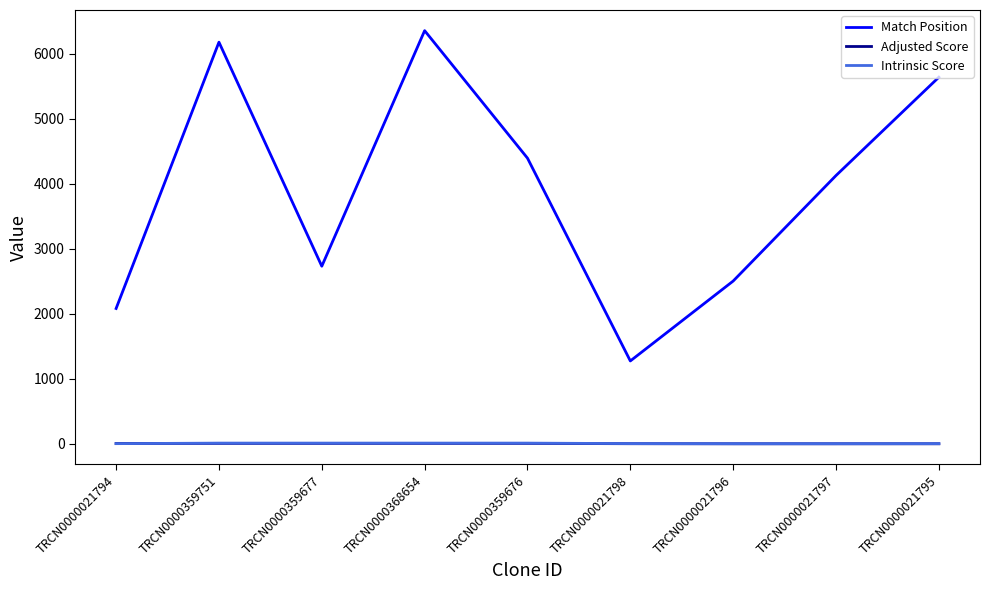

True or false: Adjusted Score and Match Position intersect in this chart.

False